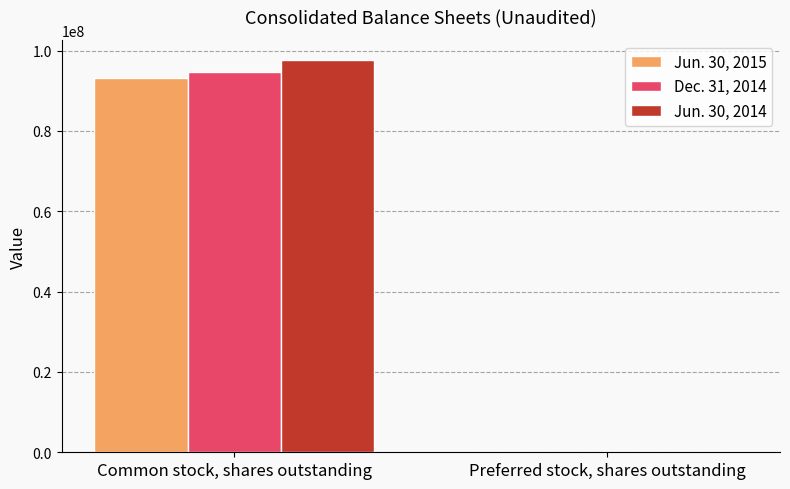

Is it true that Dec. 31, 2014 equals 0 at Preferred stock, shares outstanding?

True